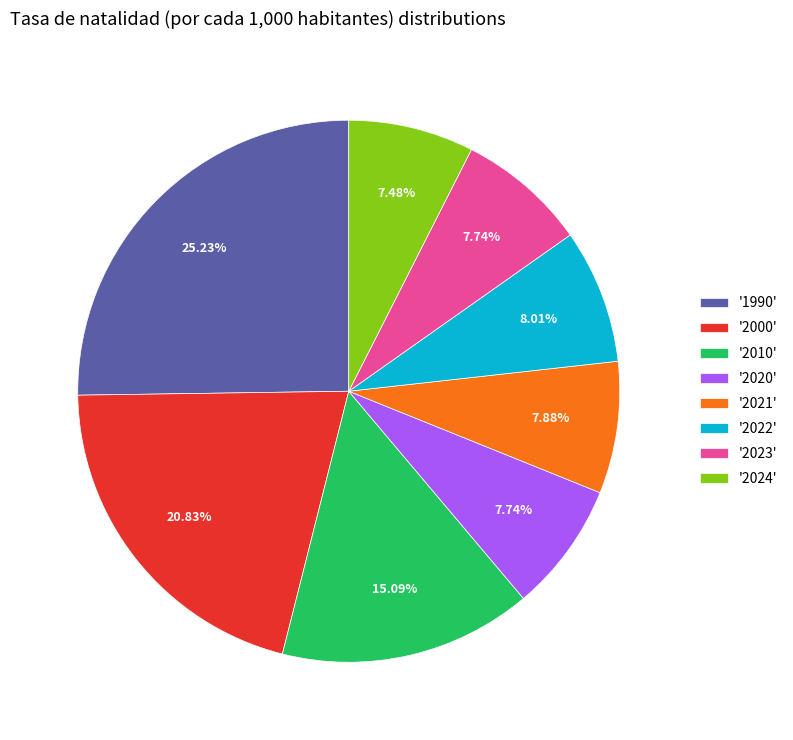

Is there a majority slice in this chart?

No